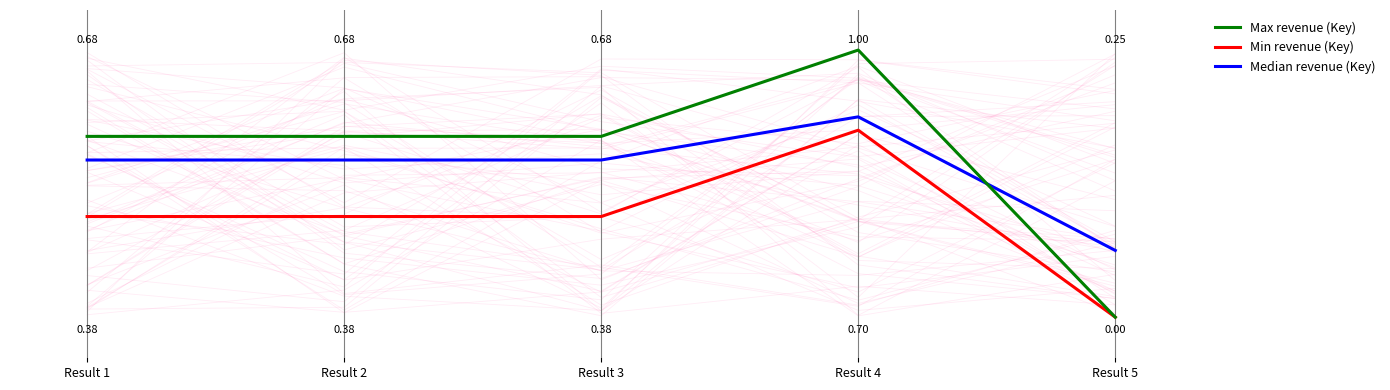

How many categories are shown in the chart?

5